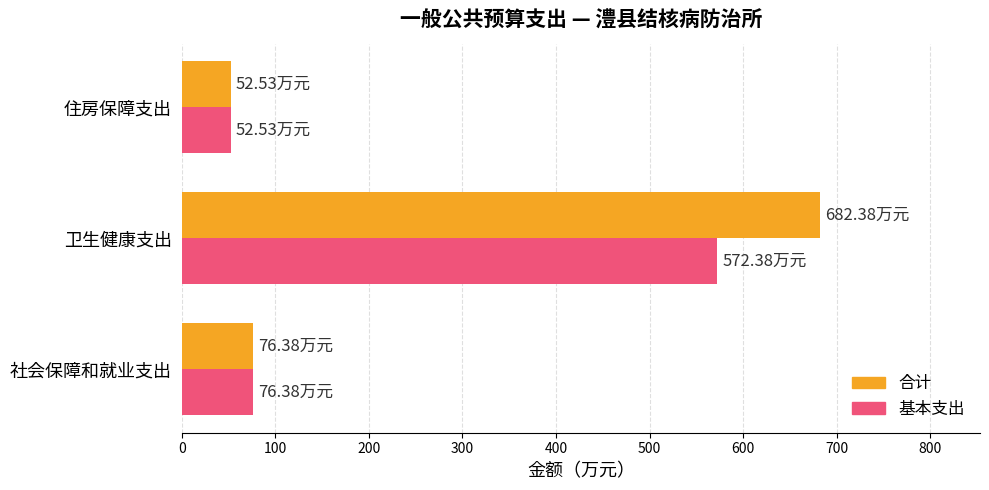

What is the difference between the highest and lowest values at 卫生健康支出?

110.0